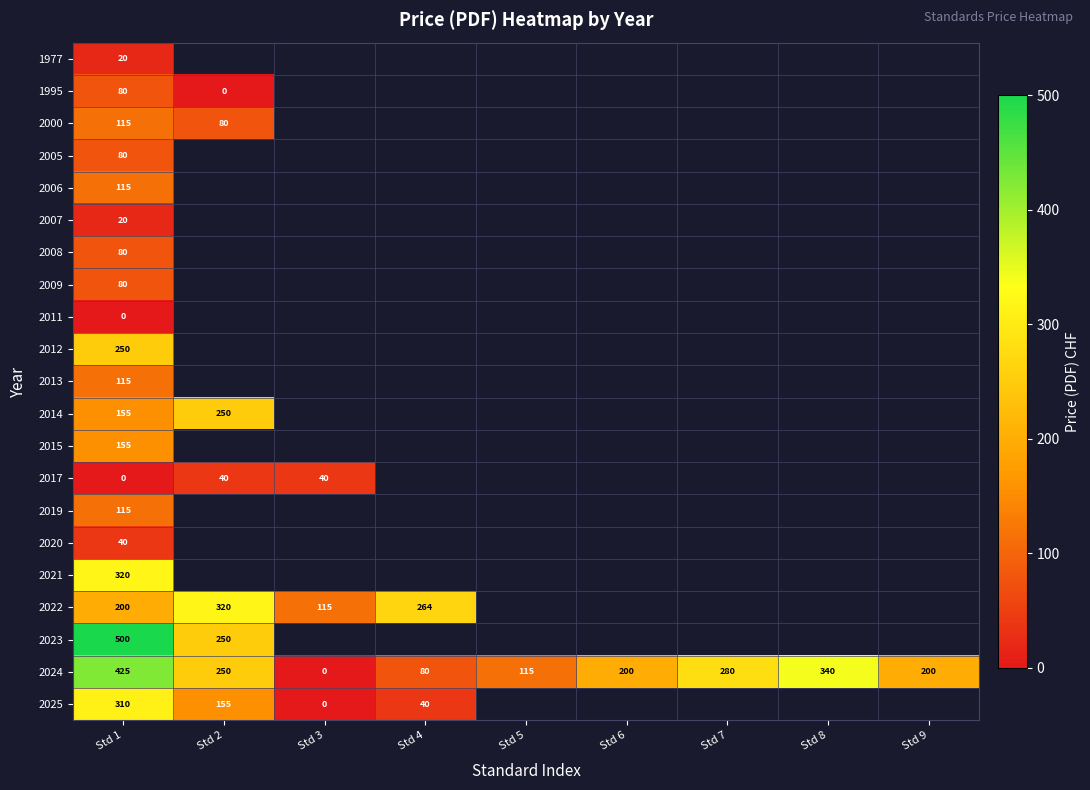

Count the number of data series in this chart.

21